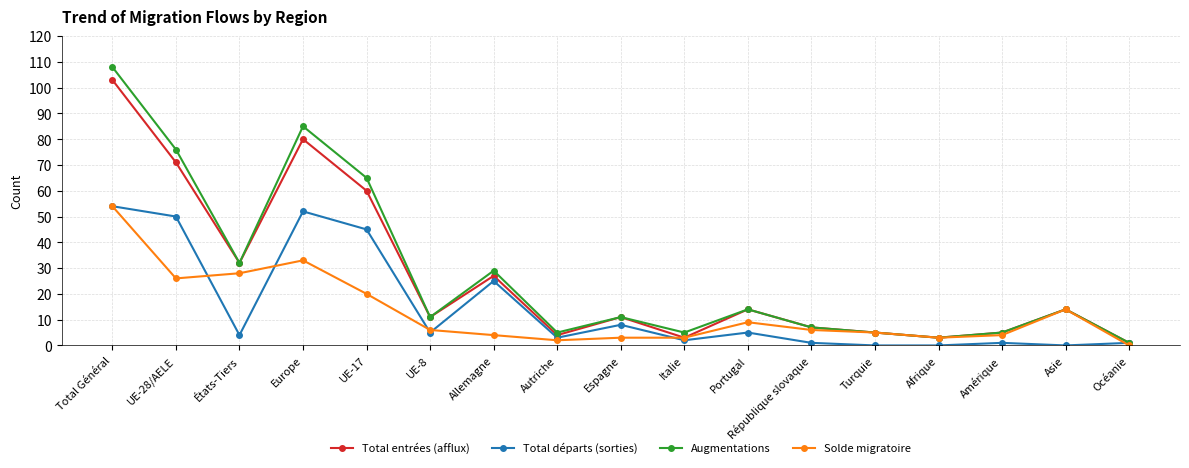

What is the difference between the maximum and minimum values in the Total entrées (afflux) series?

102